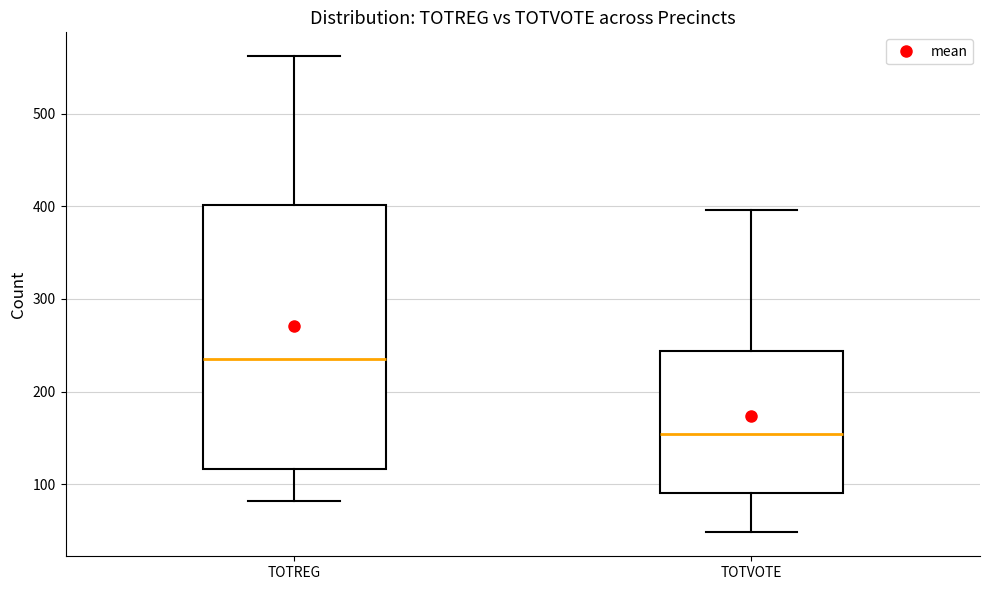

Where does the median line of the box for TOTVOTE sit on the y-axis? The values are not printed on the chart, so give them approximately, as read against the axis.

150